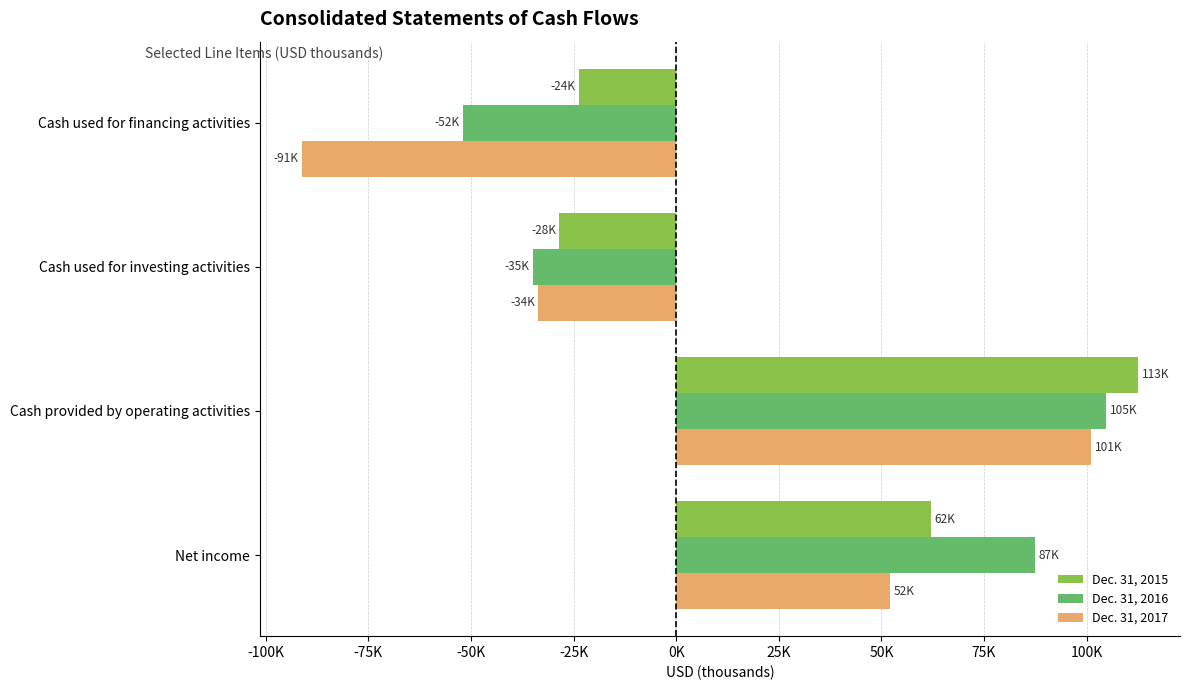

List the labels in order of Dec. 31, 2017 value, smallest first.

Cash used for financing activities, Cash used for investing activities, Net income, Cash provided by operating activities